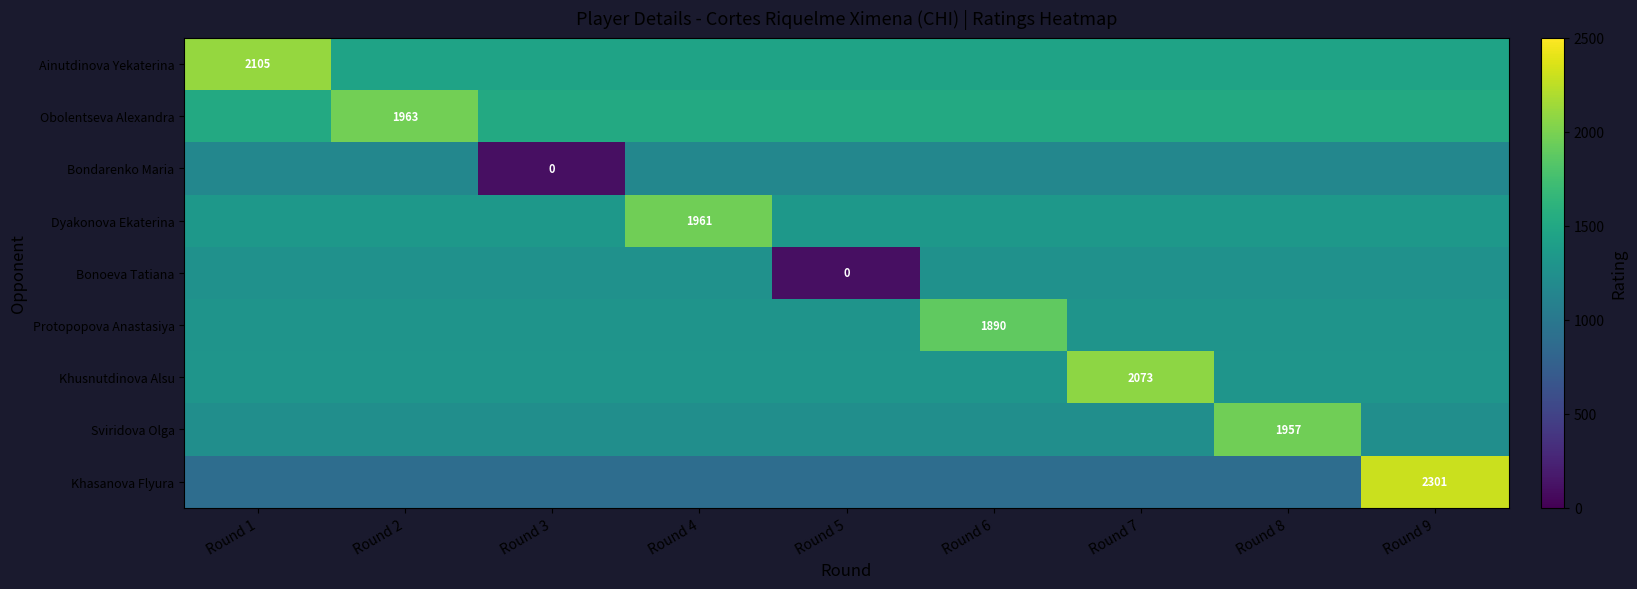

What is the difference between the second highest and minimum values in the Bondarenko Maria series?

1055